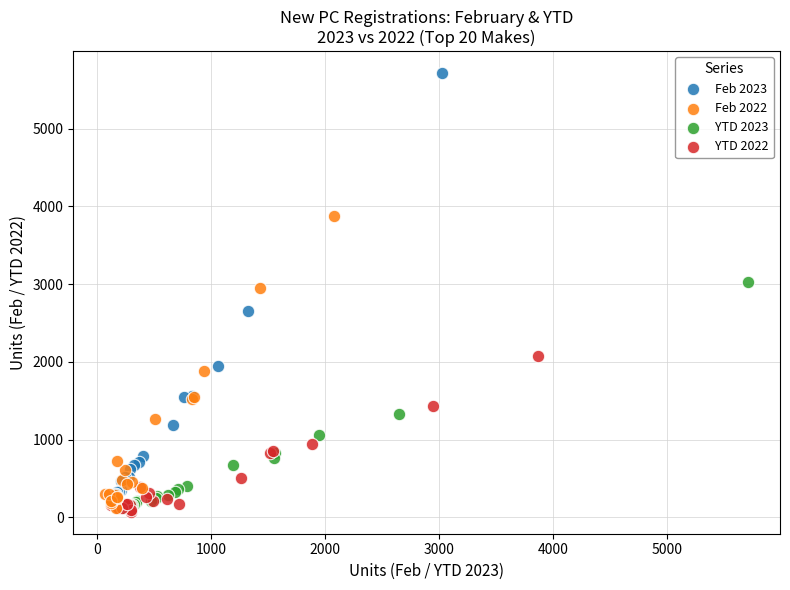

Which series has the widest spread of Y values?

Feb 2023